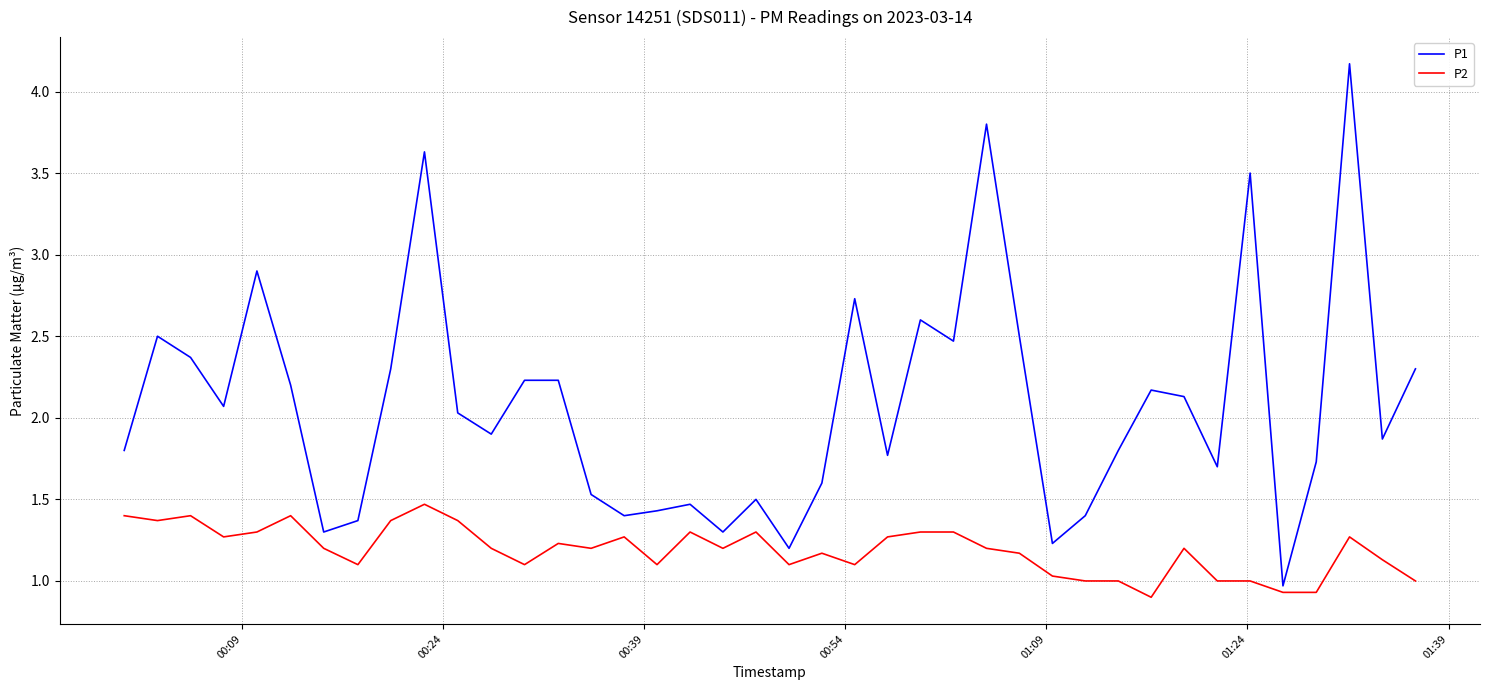

True or false: P2 and P1 intersect in this chart.

False